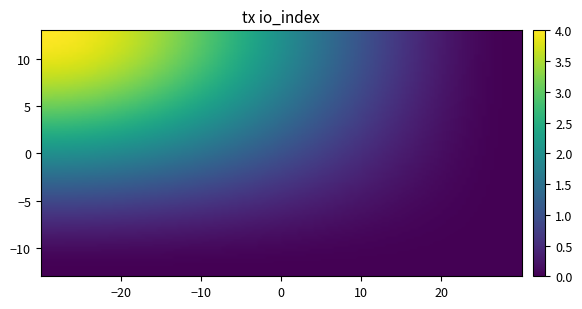

Count the number of data series in this chart.

2